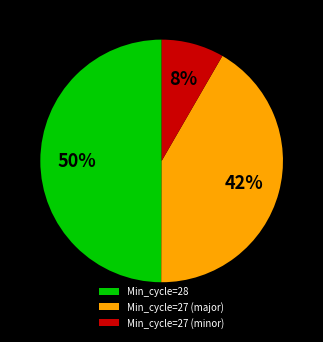

What is the smallest slice in the pie chart?

Min_cycle=27 (minor)